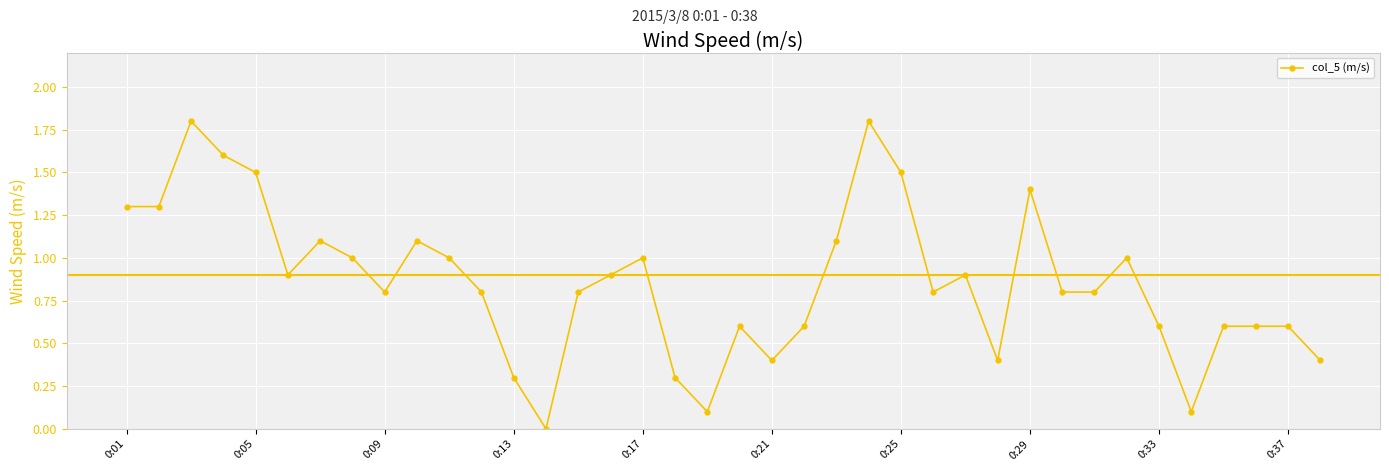

How many positive values are there?

37